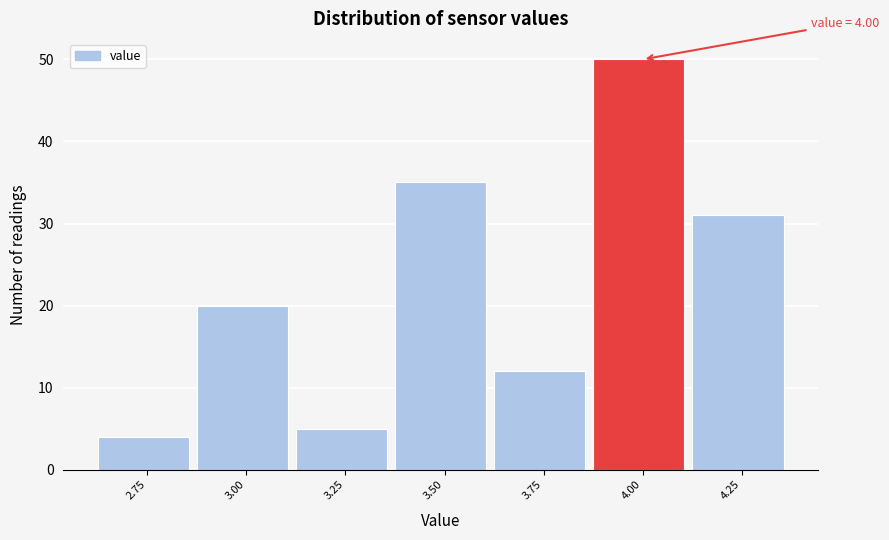

Reading right to left, list all the values displayed in this chart.

4.25=31	4.00=50	3.75=12	3.50=35	3.25=5	3.00=20	2.75=4